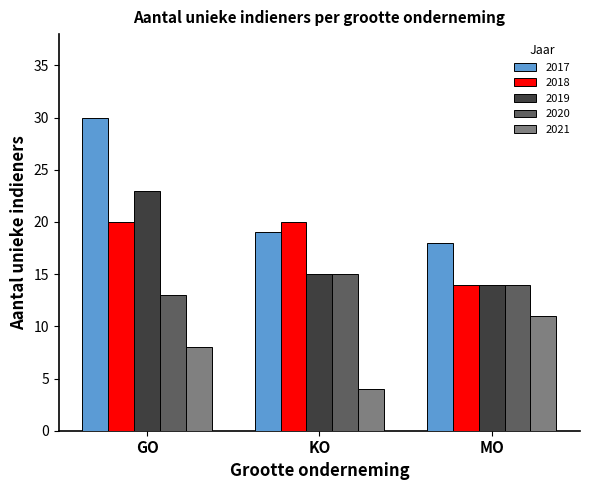

Which series has the largest total across all categories?

2017